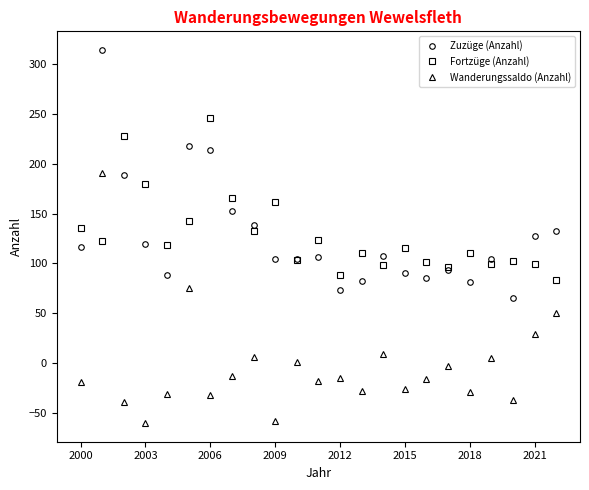

What is the minimum value for Zuzüge (Anzahl)?

65